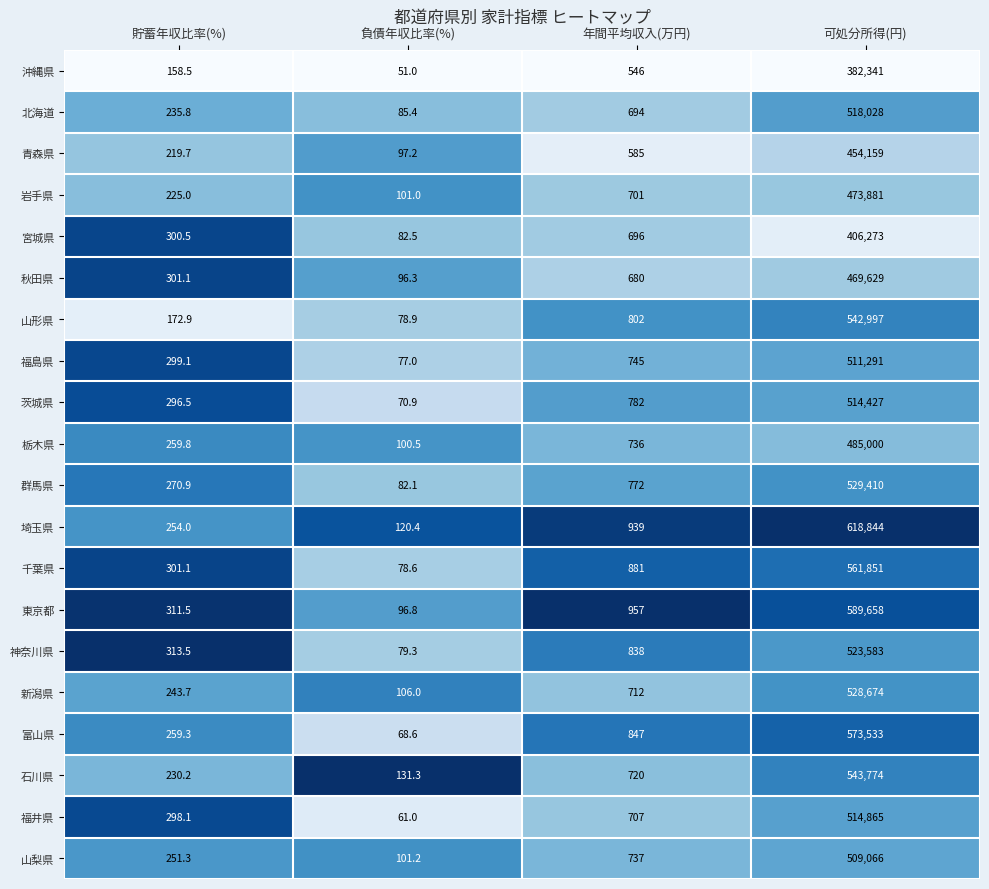

What is the minimum value for 北海道?

85.4